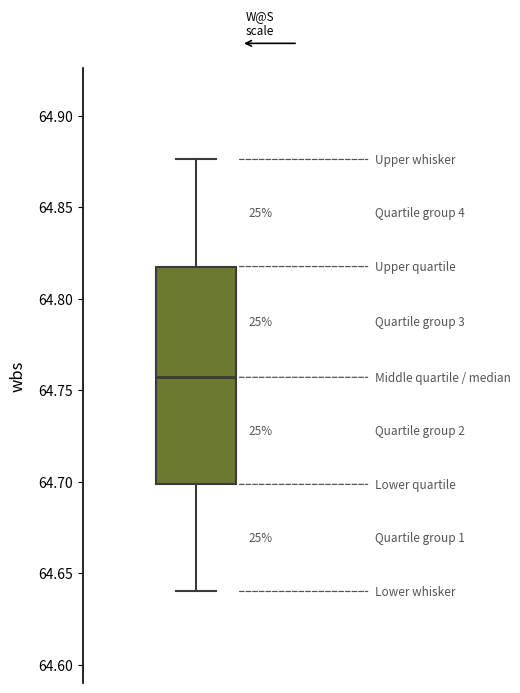

Transcribe this box plot: give where the median line is, the range the box spans, and where the two whiskers end, as read against the y-axis. The values are not printed on the chart, so give them approximately, as read against the axis.

median 64.755, box 64.700 to 64.820, whiskers 64.640 to 64.875